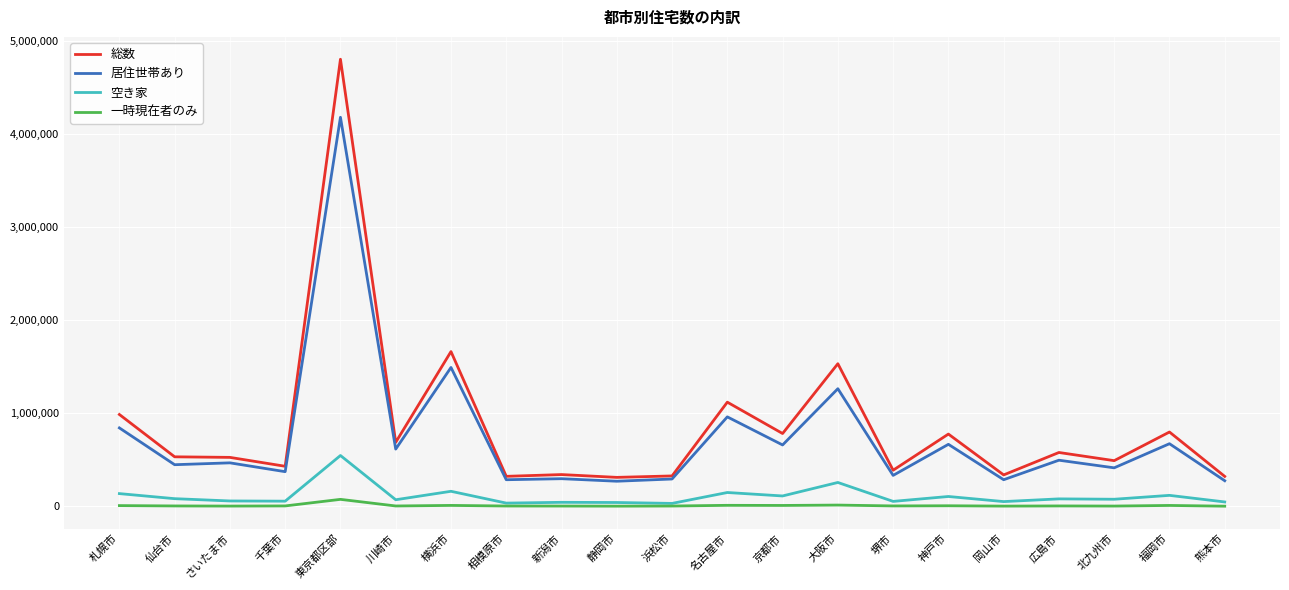

True or false: 空き家 and 居住世帯あり cross at least once.

False